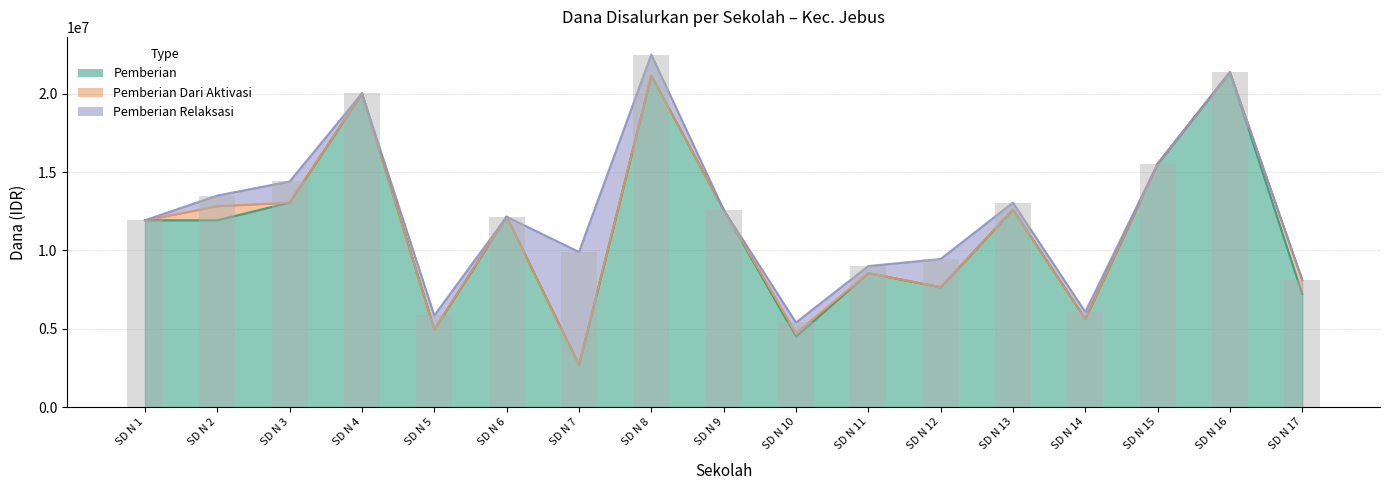

What are all the series names shown in the legend?

Pemberian, Pemberian Dari Aktivasi, Pemberian Relaksasi